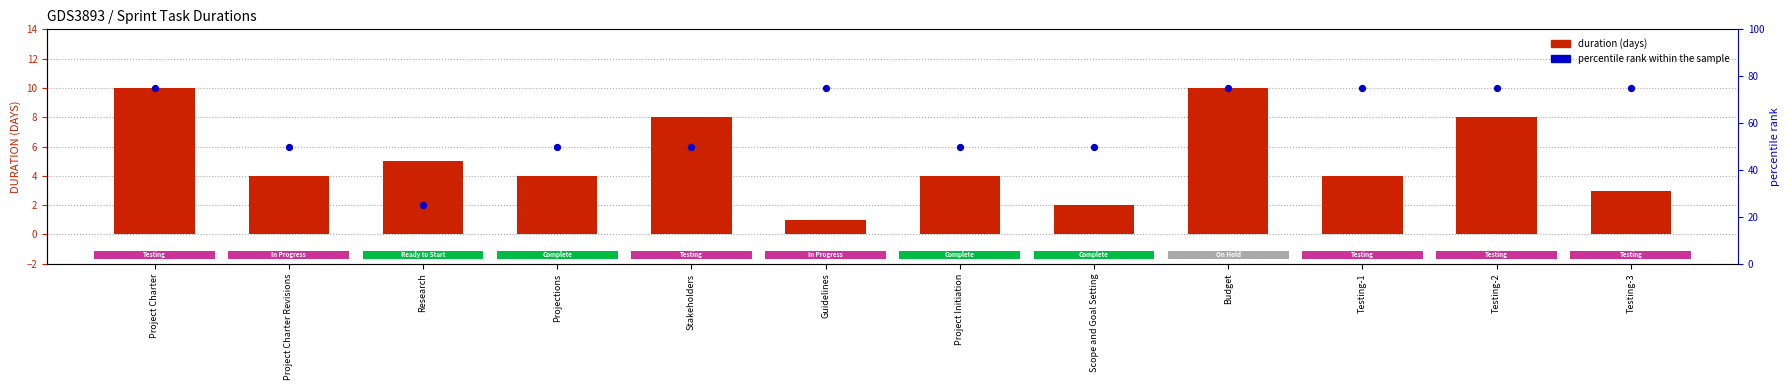

What are all the series names shown in the legend?

DURATION (DAYS), percentile rank within the sample